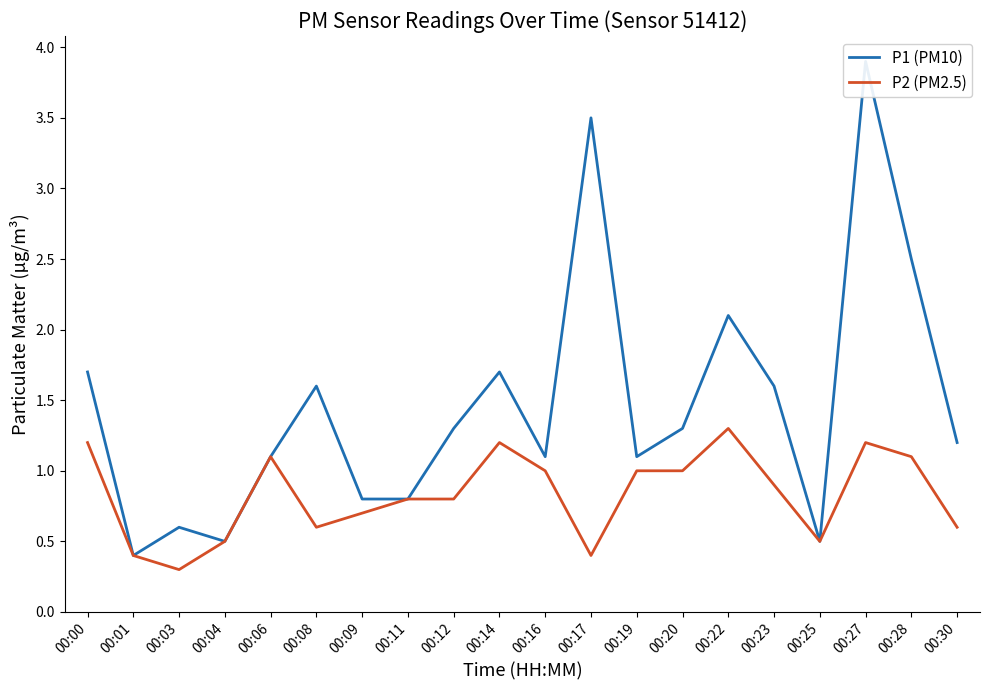

In P1 (PM10), how many points are lower than both neighbors (excluding endpoints)?

5